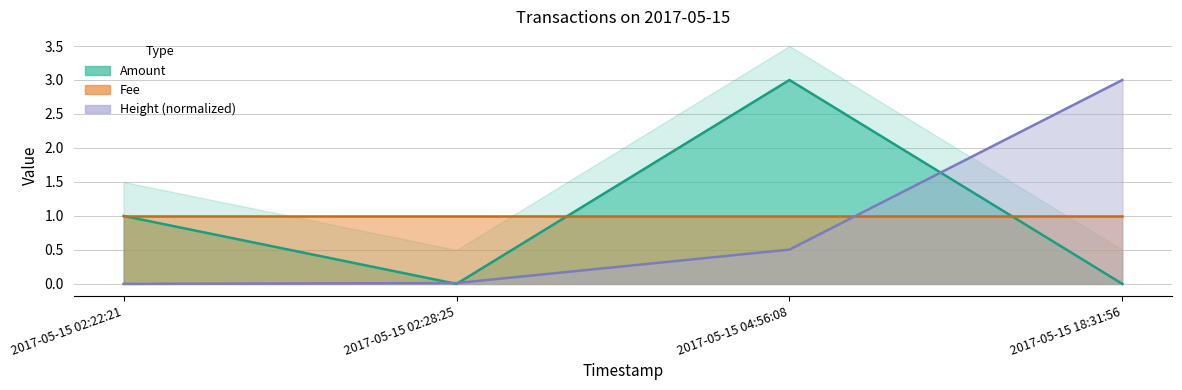

What is the total value across all series at 2017-05-15 02:22:21?

1.0